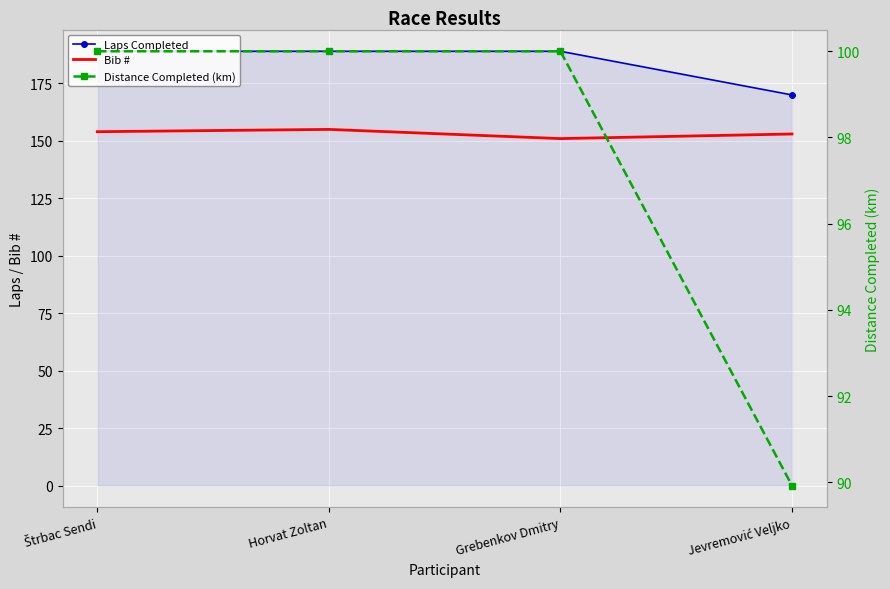

Where is the first local maximum for Bib #?

Horvat Zoltan